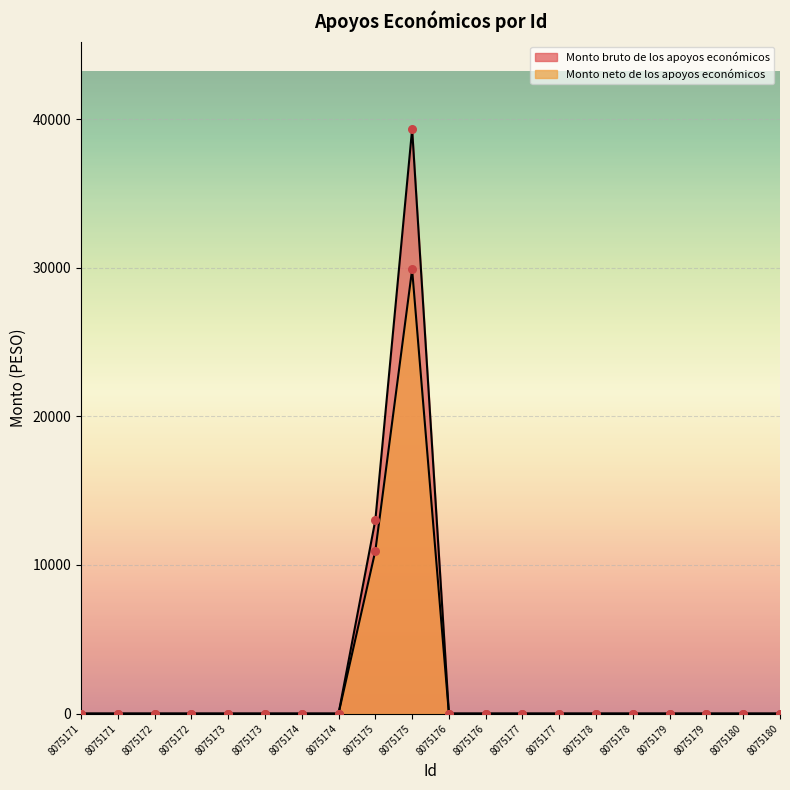

Which series has the largest total across all categories?

Monto bruto de los apoyos económicos